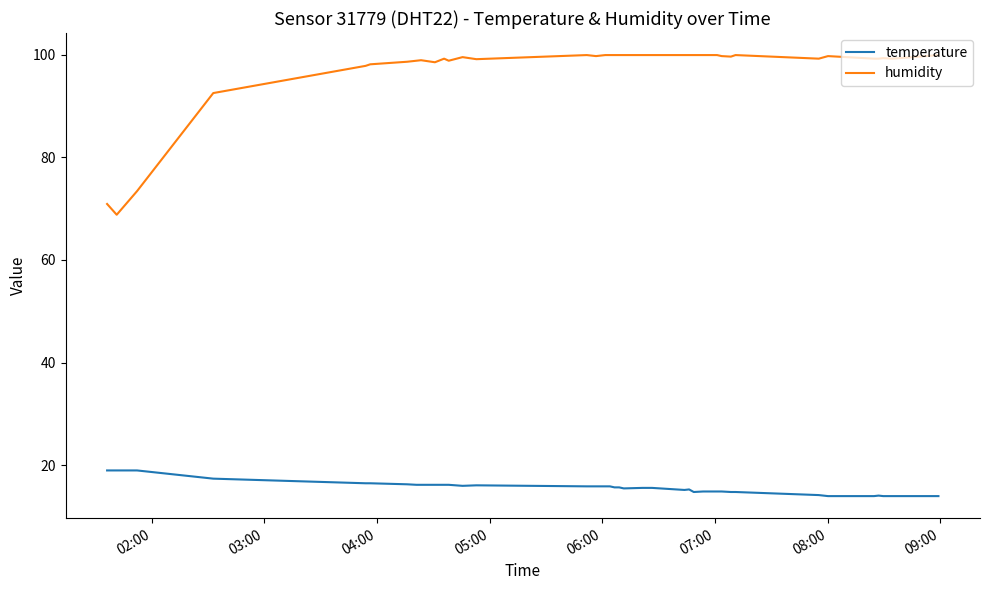

What is the minimum value shown in the chart?

14.0